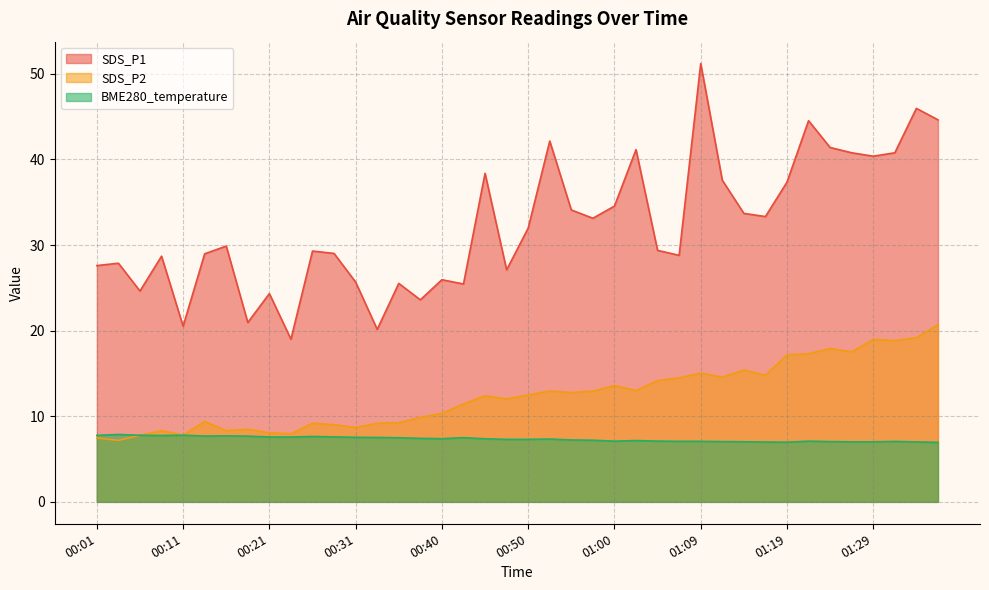

Where is the first local minimum for SDS_P2?

00:04